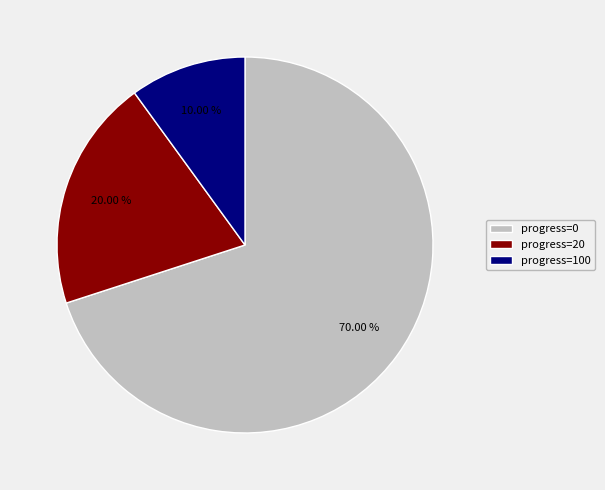

How many slices are in this pie chart?

3